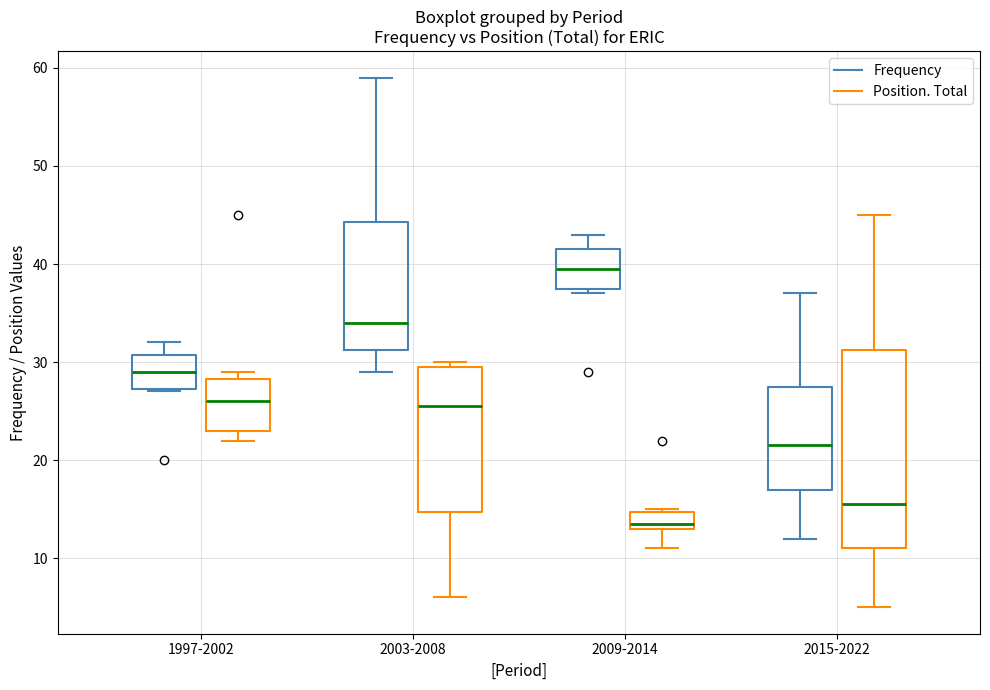

Where does the lower whisker of the box for 2003-2008 (Position. Total) end on the y-axis? The values are not printed on the chart, so give them approximately, as read against the axis.

6